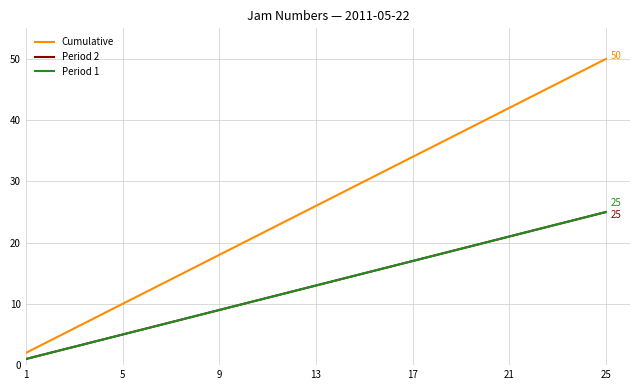

True or false: Period 1 and Period 2 intersect in this chart.

False